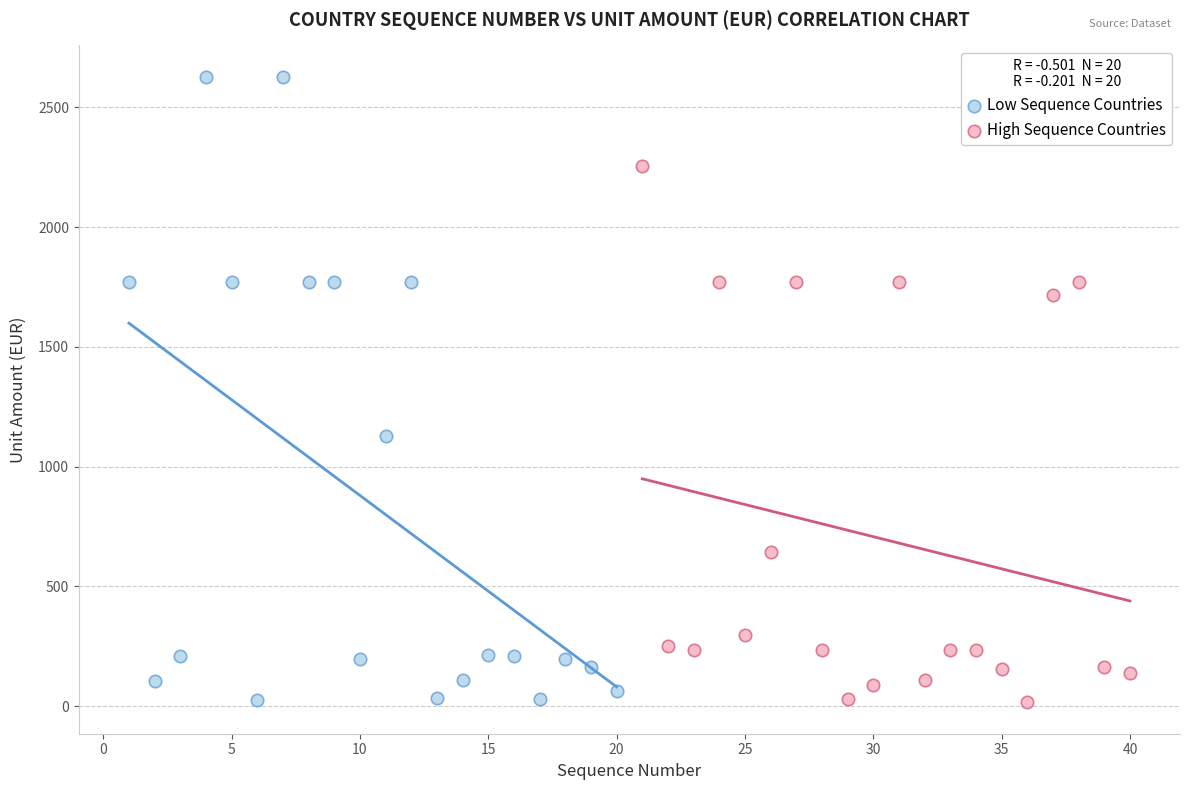

Which series contains the highest Y value?

Low Sequence Countries